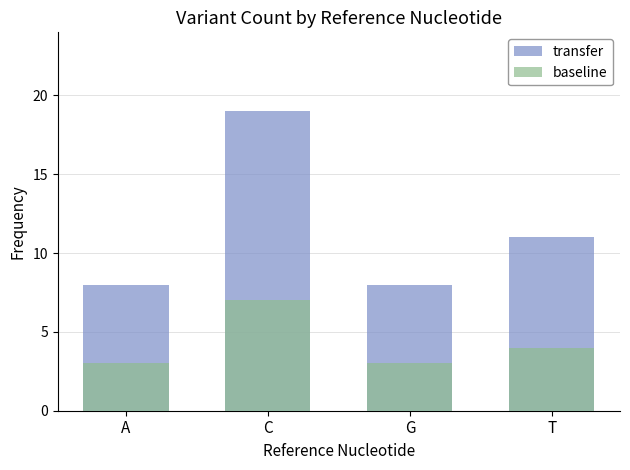

Which category has the highest value across all series?

C